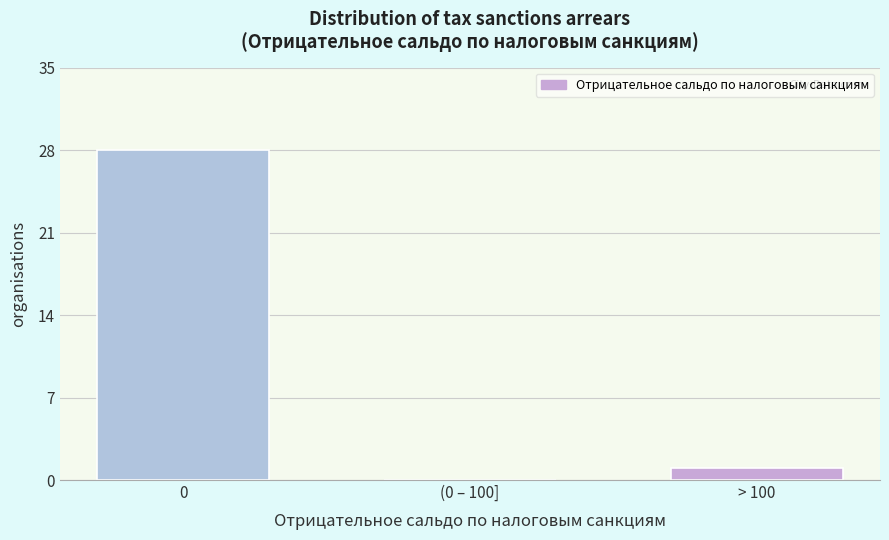

Reading right to left, transcribe all the data shown in this chart.

> 100=1	(0 – 100]=0	0=28